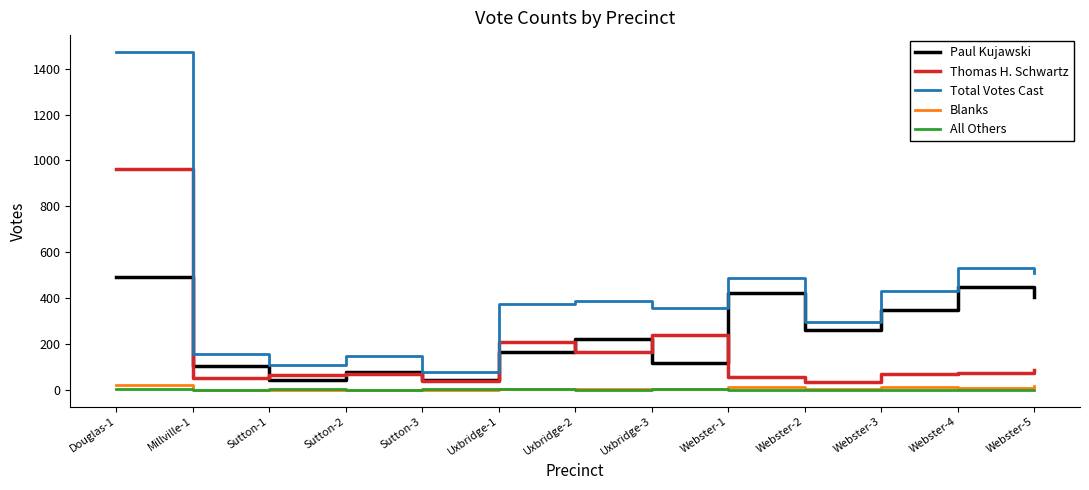

What are all the series names shown in the legend?

Paul Kujawski, Thomas H. Schwartz, Total Votes Cast, Blanks, All Others